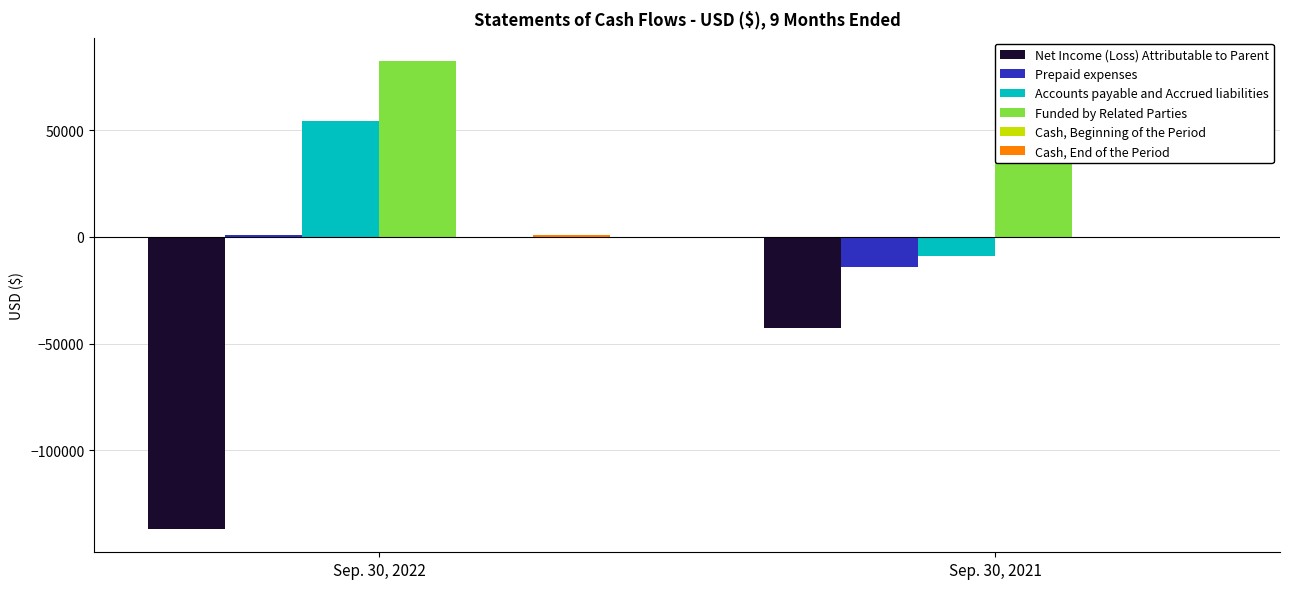

At which label is Funded by Related Parties closest to 74129?

Sep. 30, 2022